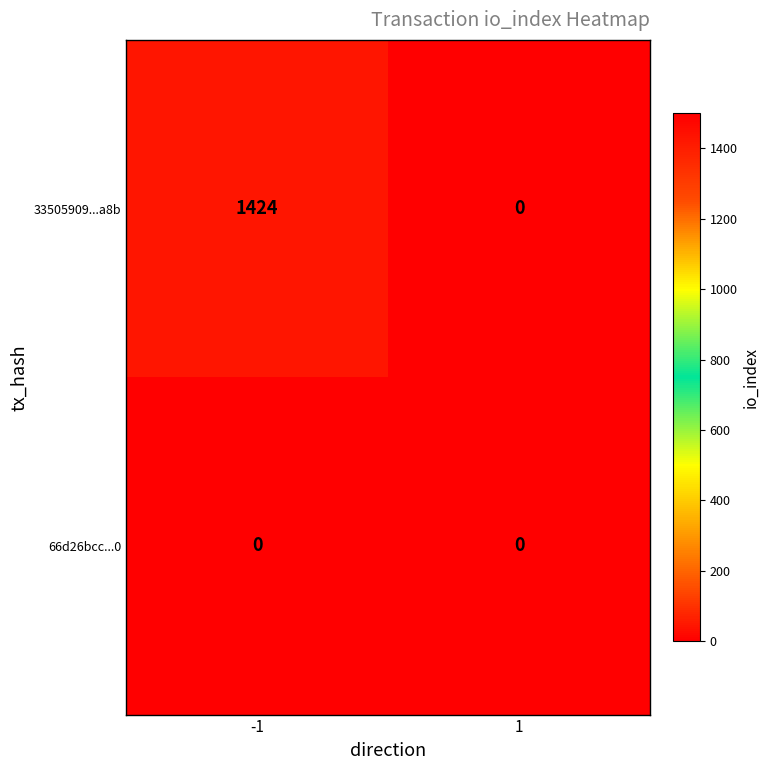

Which series has the largest range (max minus min)?

33505909...a8b